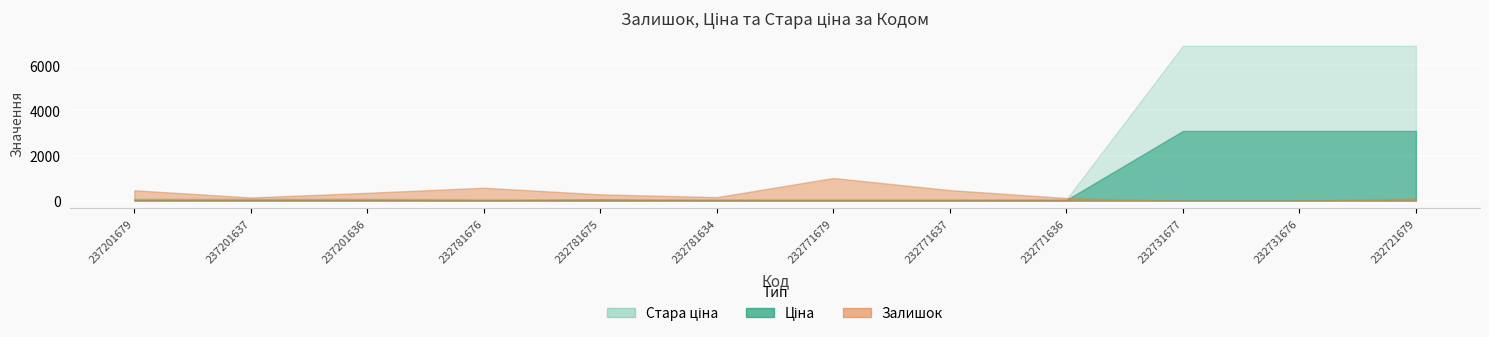

Reading right to left, what are all the values shown in this chart?

Залишок: 96.0	9.0	3.0	114.0	465.0	1003.0	153.0	277.0	570.0	344.0	138.0	458.0
Ціна: 3091.2	3091.2	3091.2	27.0	27.0	27.0	27.0	60.0	27.0	41.5	41.5	41.5
Стара ціна: 6869.4	6869.4	6869.4	60.0	60.0	60.0	60.0	0.0	60.0	92.3	92.3	92.3